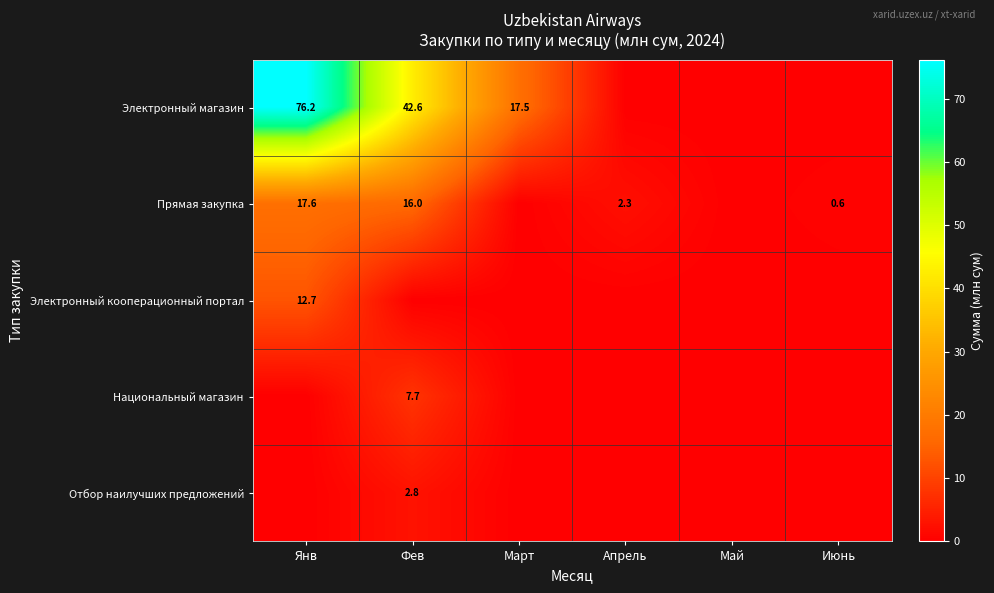

Is the value of Прямая закупка at Фев greater than the value of Национальный магазин at Фев?

Yes